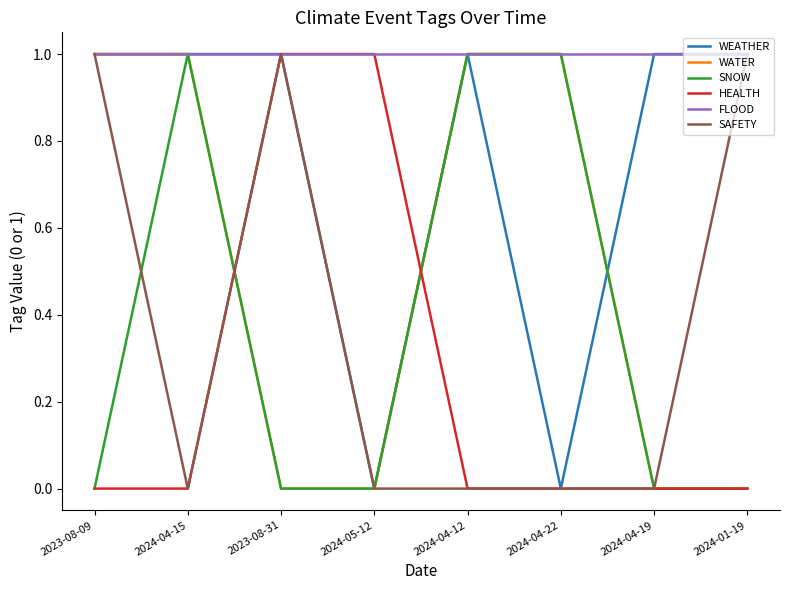

Which series has the largest total across all categories?

FLOOD